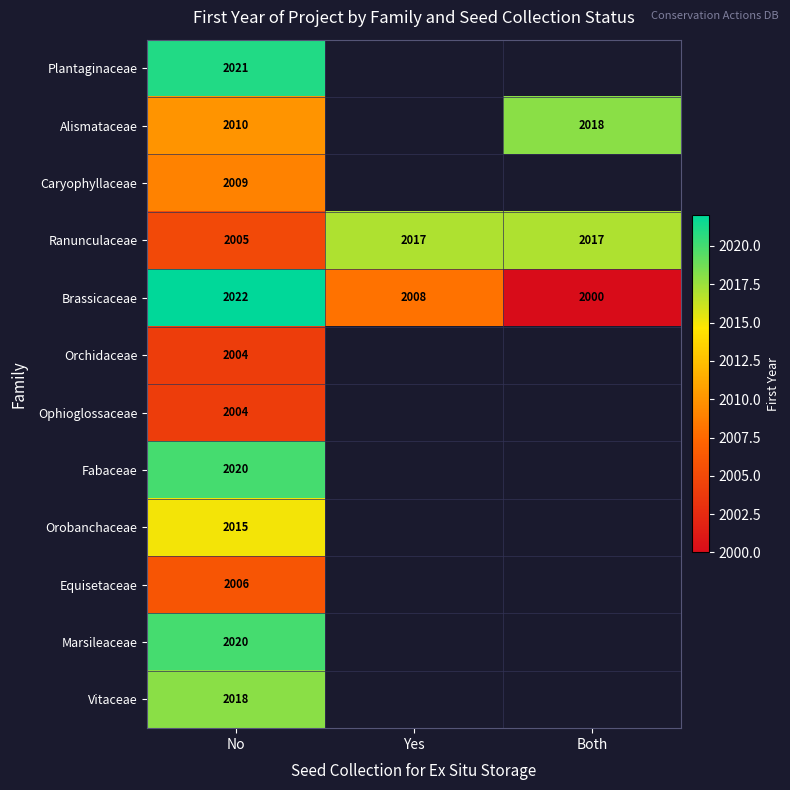

At how many categories does at least one series exceed 2021?

1